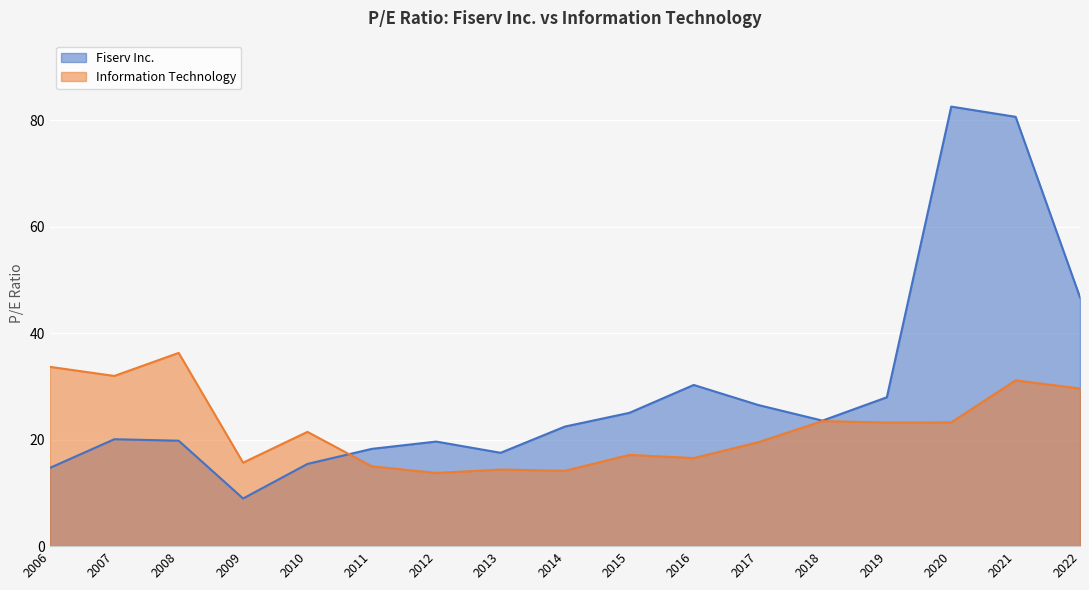

What is the total value across all series at 2010?

36.9